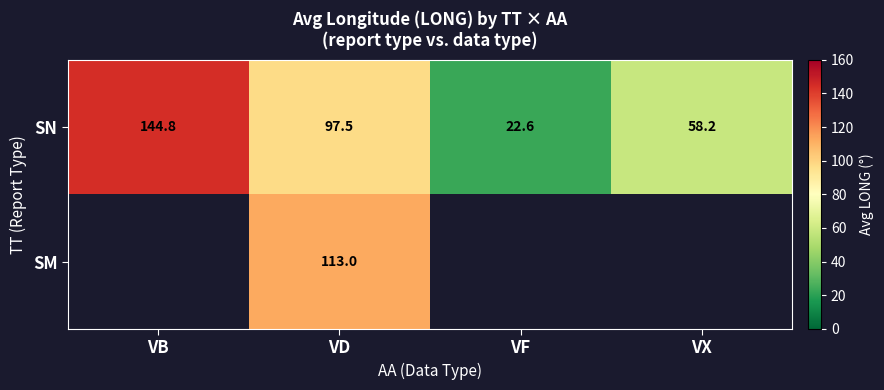

Rank the categories by SN value from highest to lowest.

VB, VD, VX, VF